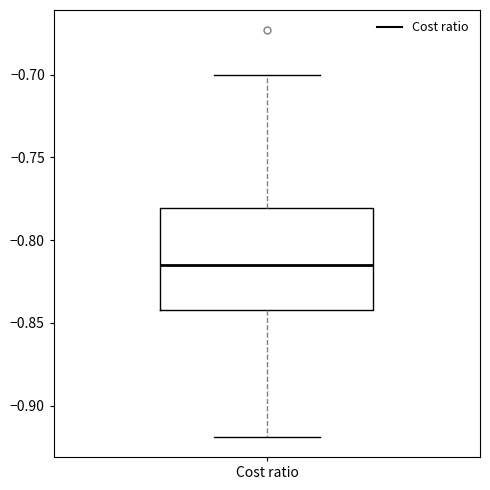

Transcribe this box plot: give where the median line is, the range the box spans, and where the two whiskers end, as read against the y-axis. The values are not printed on the chart, so give them approximately, as read against the axis.

median -0.815, box -0.840 to -0.780, whiskers -0.920 to -0.700